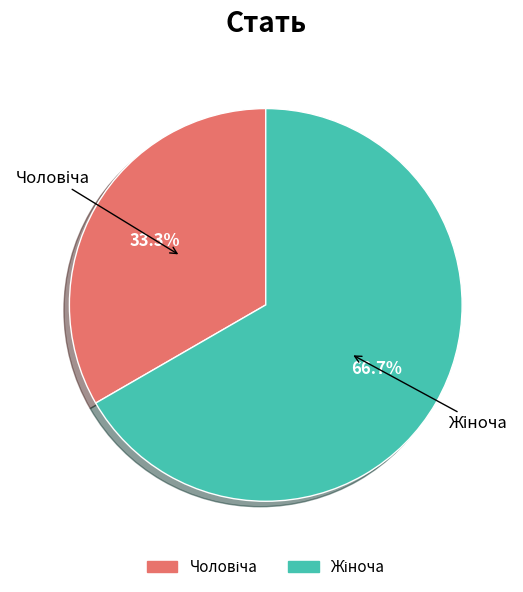

Is there a majority slice in this chart?

Yes